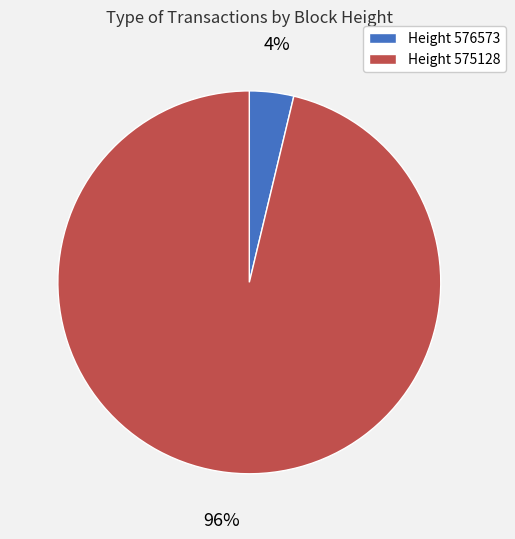

To the nearest percent, what is the average slice percentage?

50%